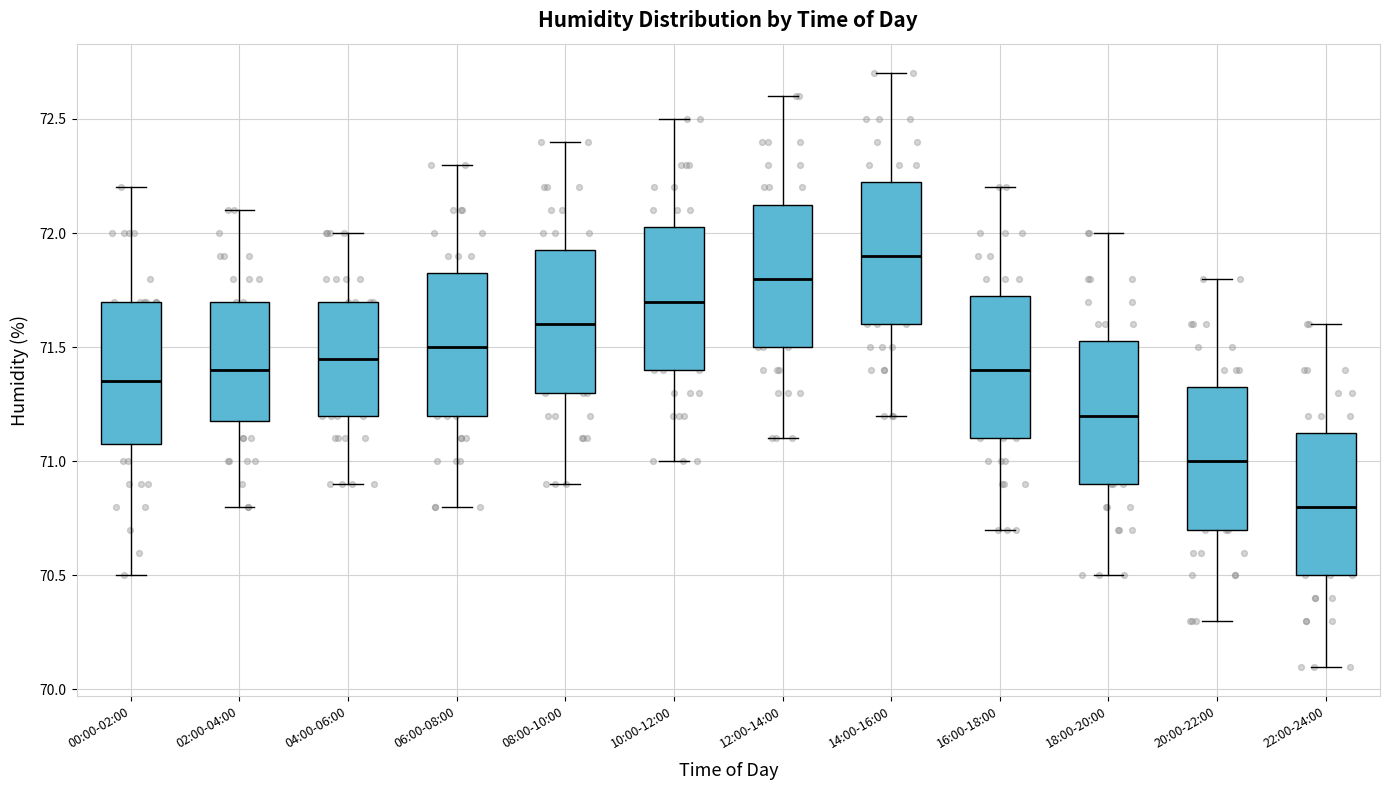

Reading left to right, transcribe this box plot: for each box, give where its median line is, the range the box spans, and where its two whiskers end, as read against the y-axis. The values are not printed on the chart, so give them approximately, as read against the axis.

00:00-02:00: median 71.35, box 71.10 to 71.70, whiskers 70.50 to 72.20
02:00-04:00: median 71.40, box 71.20 to 71.70, whiskers 70.80 to 72.10
04:00-06:00: median 71.45, box 71.20 to 71.70, whiskers 70.90 to 72.00
06:00-08:00: median 71.50, box 71.20 to 71.85, whiskers 70.80 to 72.30
08:00-10:00: median 71.60, box 71.30 to 71.95, whiskers 70.90 to 72.40
10:00-12:00: median 71.70, box 71.40 to 72.05, whiskers 71.00 to 72.50
12:00-14:00: median 71.80, box 71.50 to 72.15, whiskers 71.10 to 72.60
14:00-16:00: median 71.90, box 71.60 to 72.25, whiskers 71.20 to 72.70
16:00-18:00: median 71.40, box 71.10 to 71.75, whiskers 70.70 to 72.20
18:00-20:00: median 71.20, box 70.90 to 71.55, whiskers 70.50 to 72.00
20:00-22:00: median 71.00, box 70.70 to 71.35, whiskers 70.30 to 71.80
22:00-24:00: median 70.80, box 70.50 to 71.15, whiskers 70.10 to 71.60